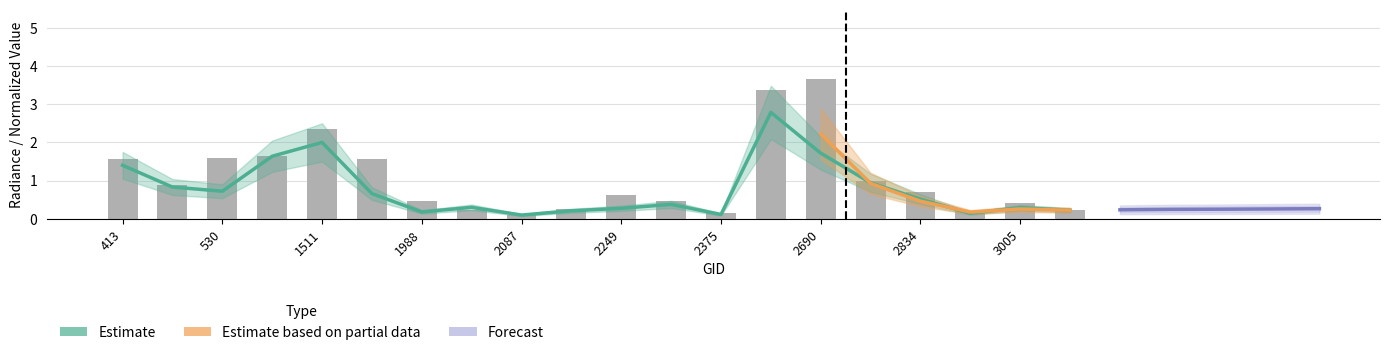

How many groups of bars are there?

20